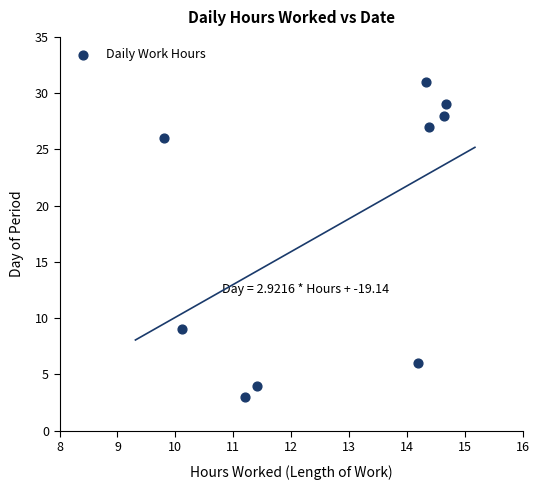

What is the range of Y values (max minus min)?

28